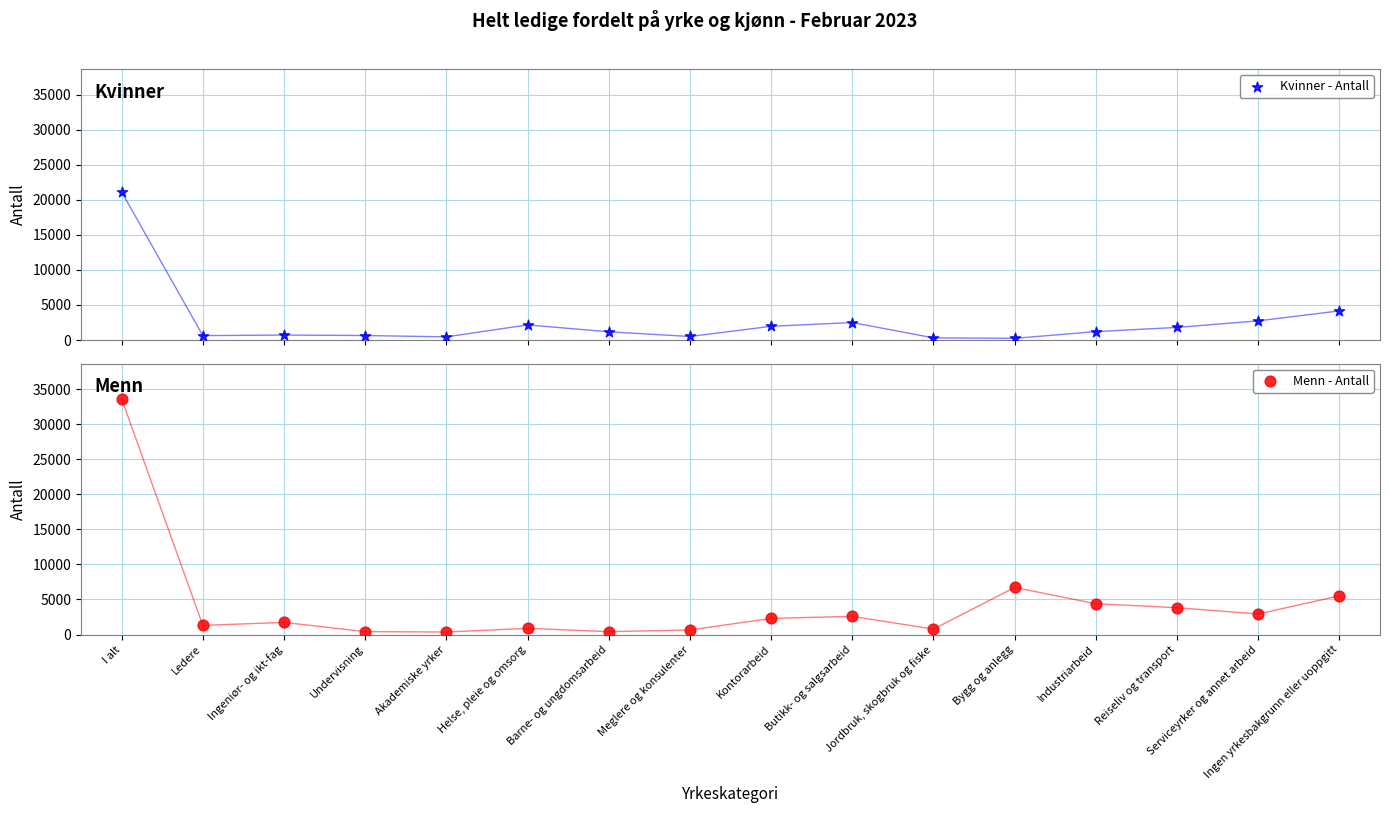

Which series contains the lowest Y value?

Kvinner - Antall